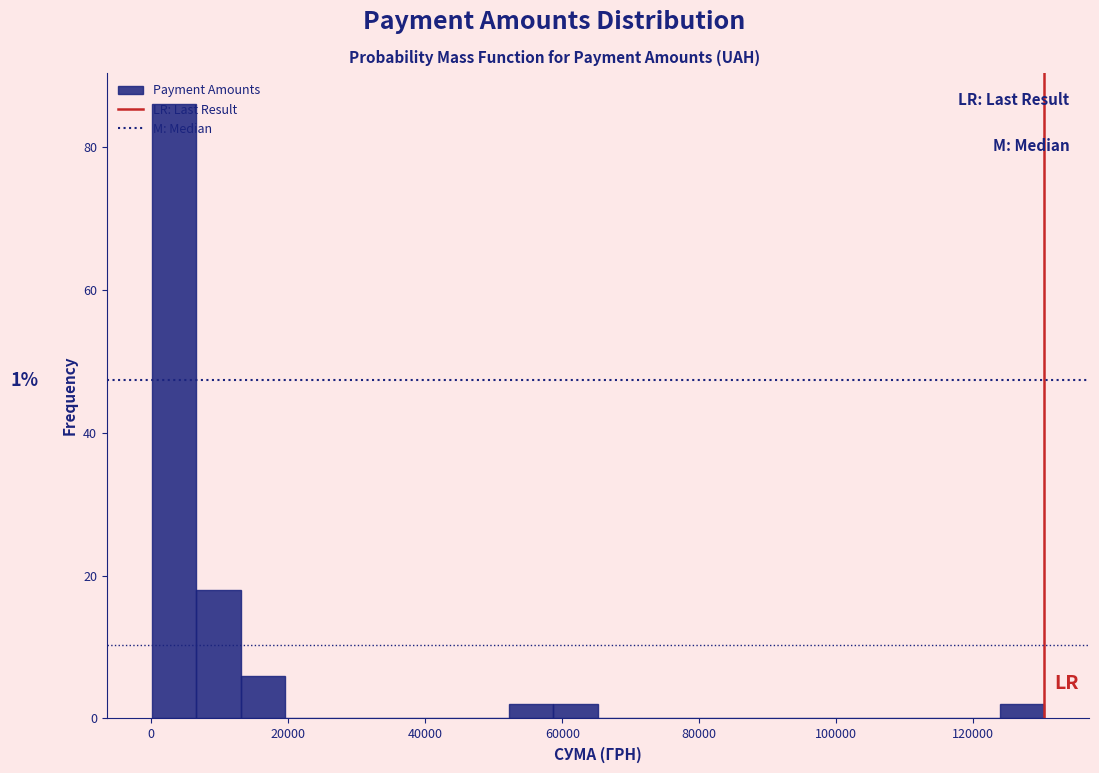

Read against the x-axis, roughly where is the centre of the tallest bar?

4000